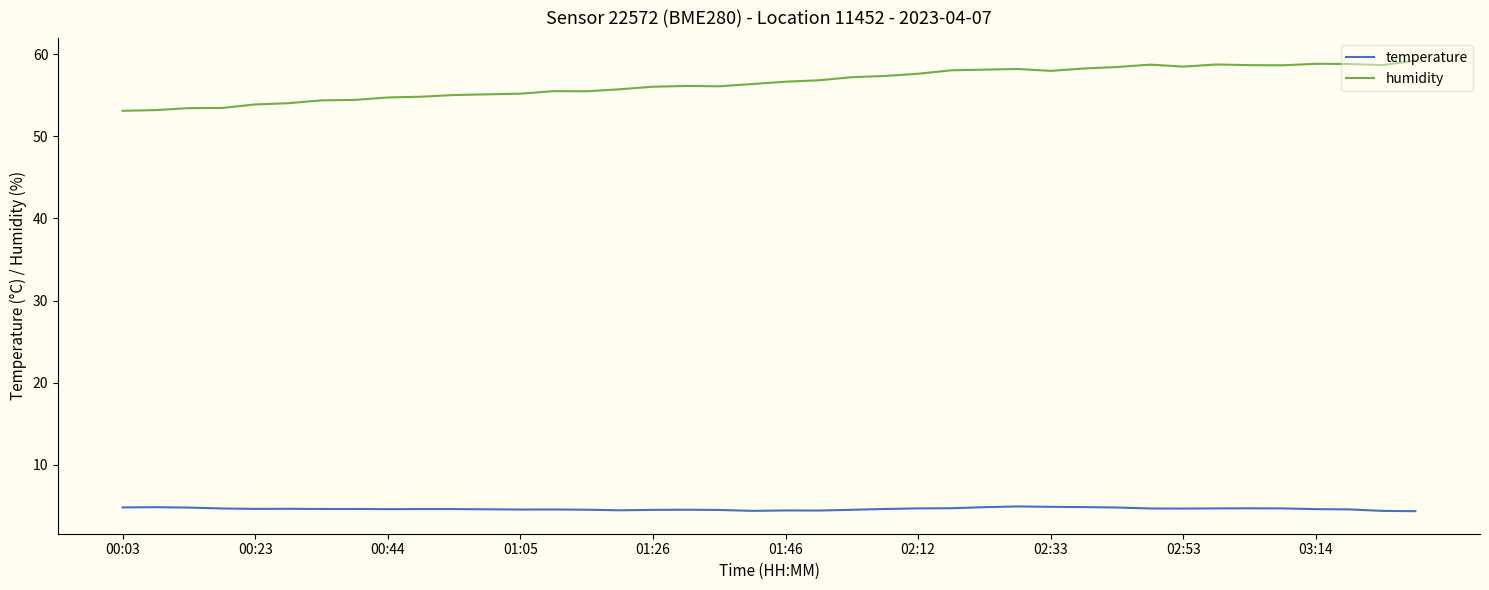

True or false: humidity and temperature intersect in this chart.

False